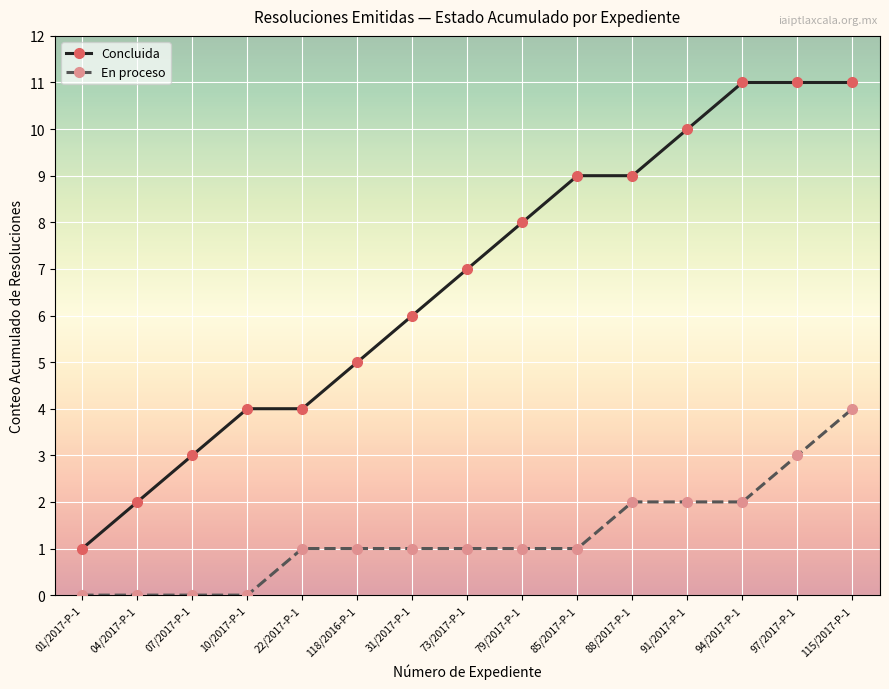

Count the Concluida values in the range 4 to 10.

9